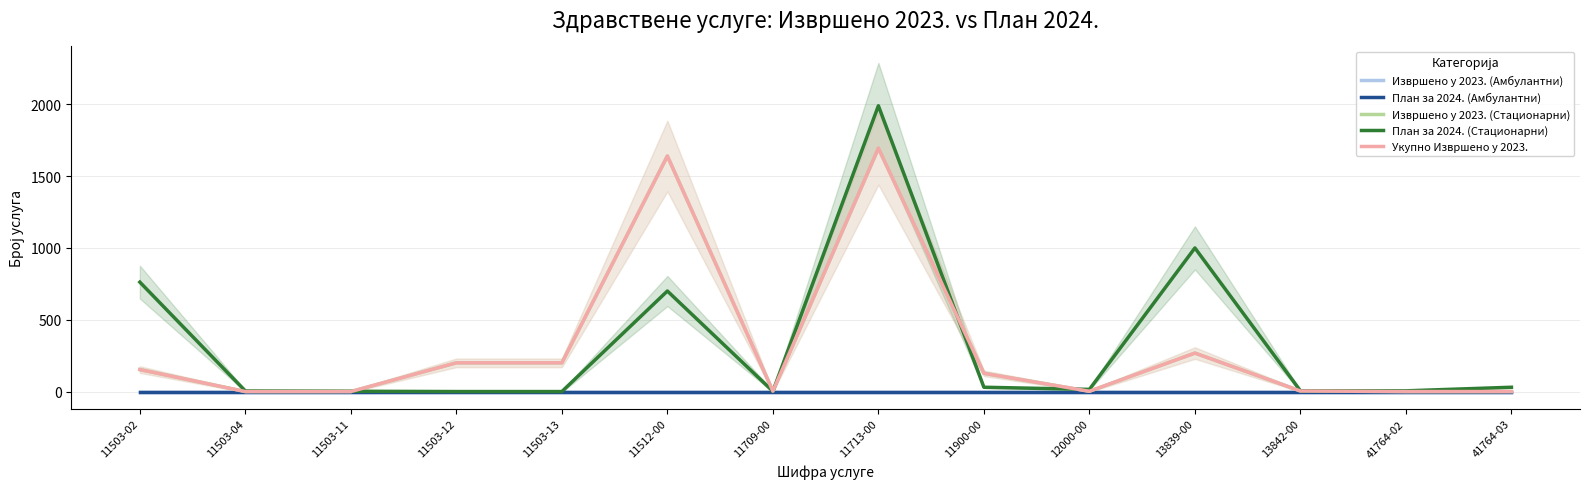

How many positive values does the План за 2024. (Стационарни) series have?

12